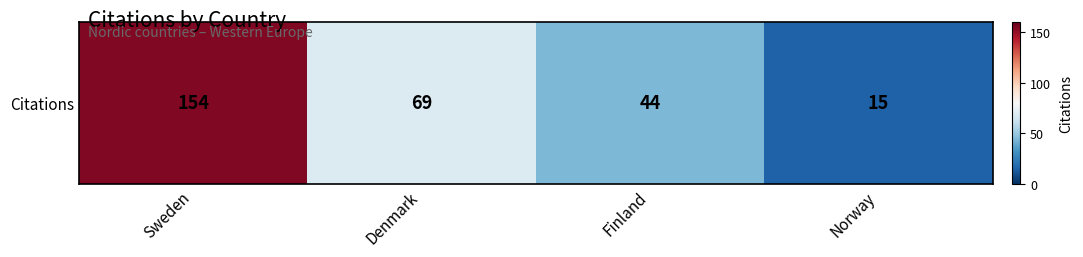

The chart shows a value of 22 at Denmark. True or false?

False